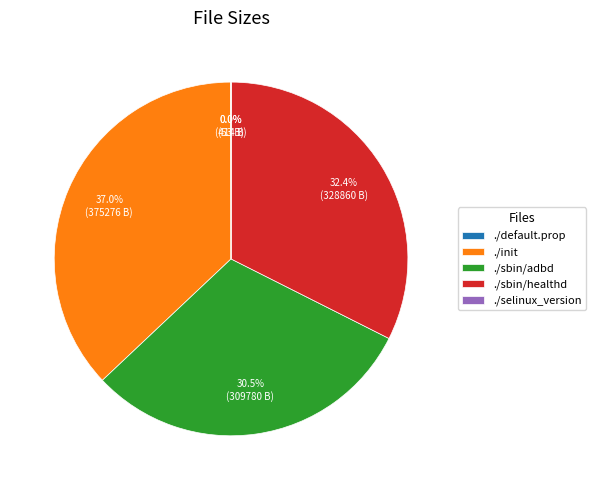

Is there any slice that represents more than half of the pie?

No